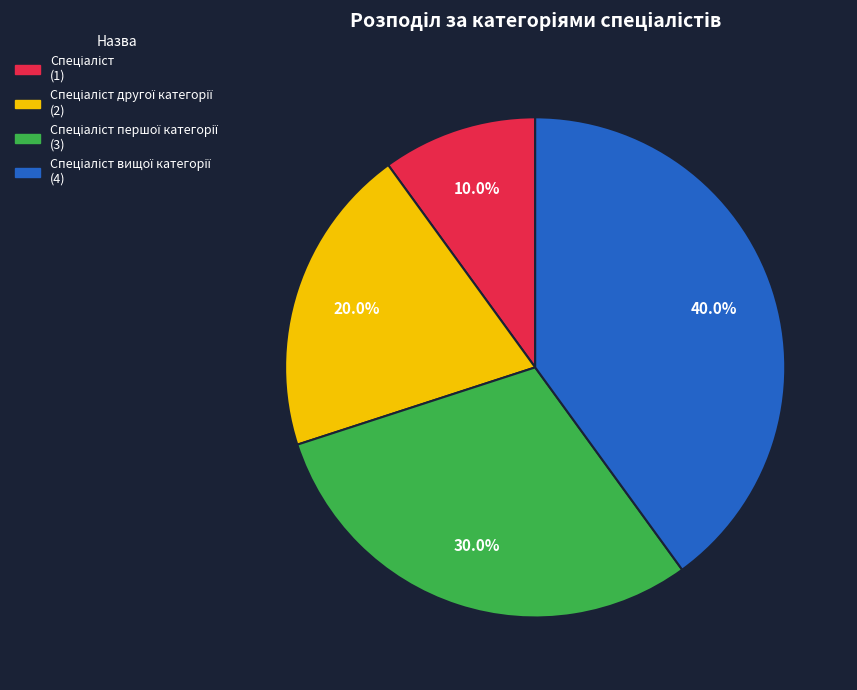

Does any single category account for the majority?

No